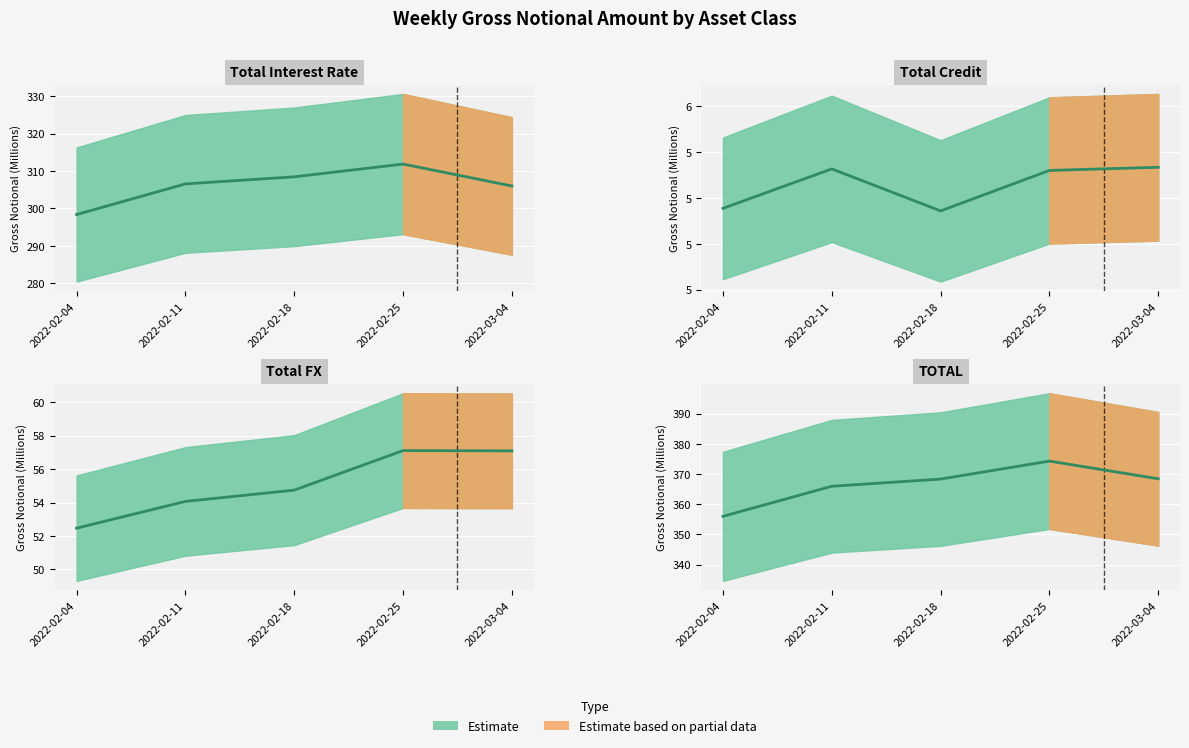

At 2022-03-04, list the series in order from largest to smallest.

TOTAL, Total Interest Rate, Total FX, Total Credit